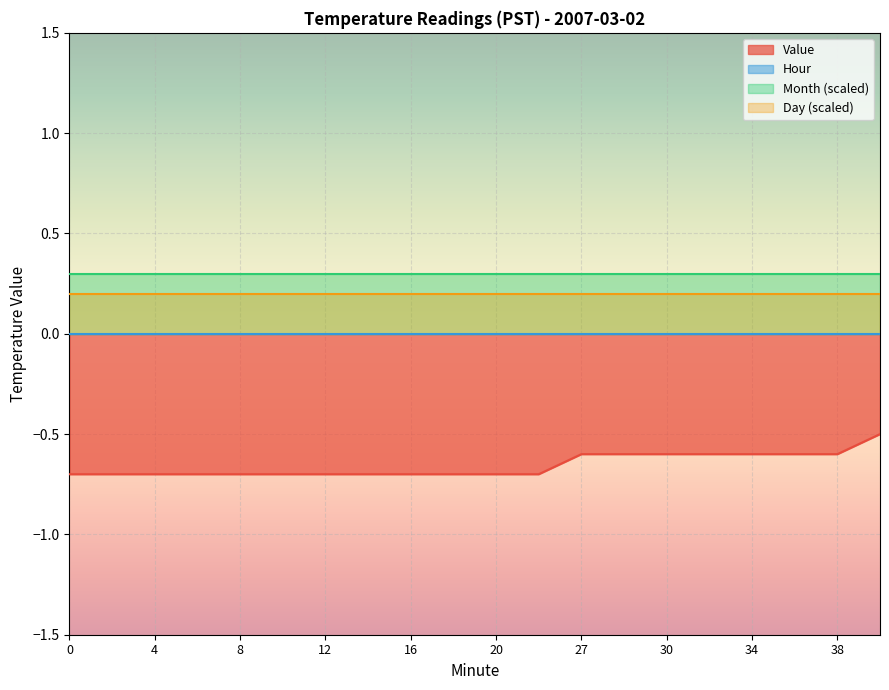

What is the value of the 12th point from the left?

-0.7